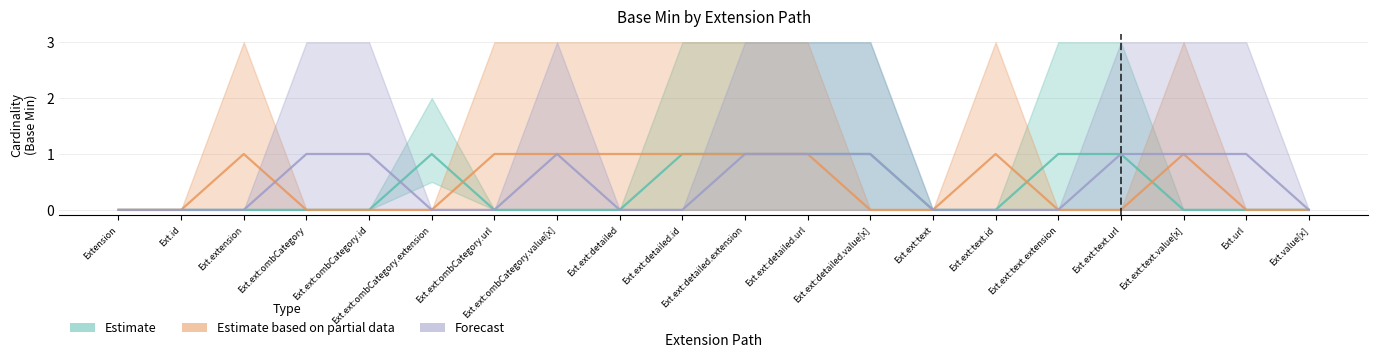

How many values in the Forecast series exceed 0?

9